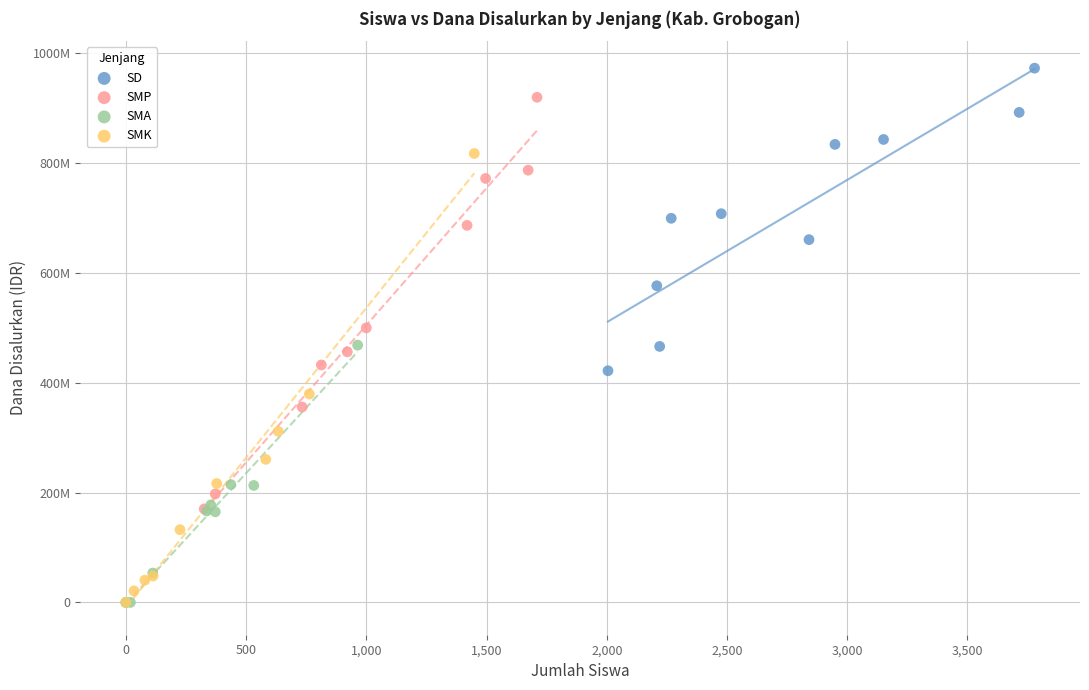

What are all the series names shown in the legend?

SD, SMP, SMA, SMK